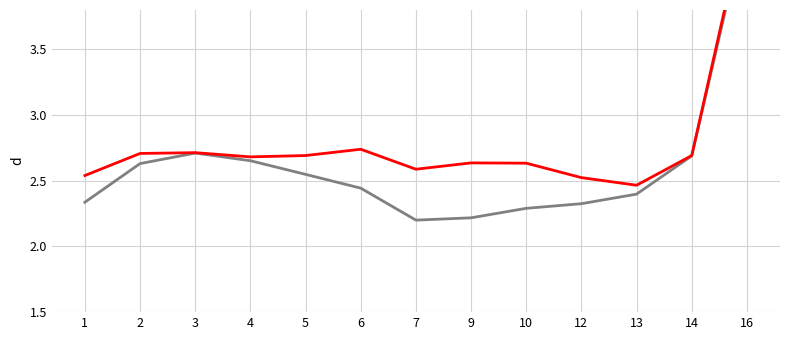

Is this an area chart (filled region under the line)?

No